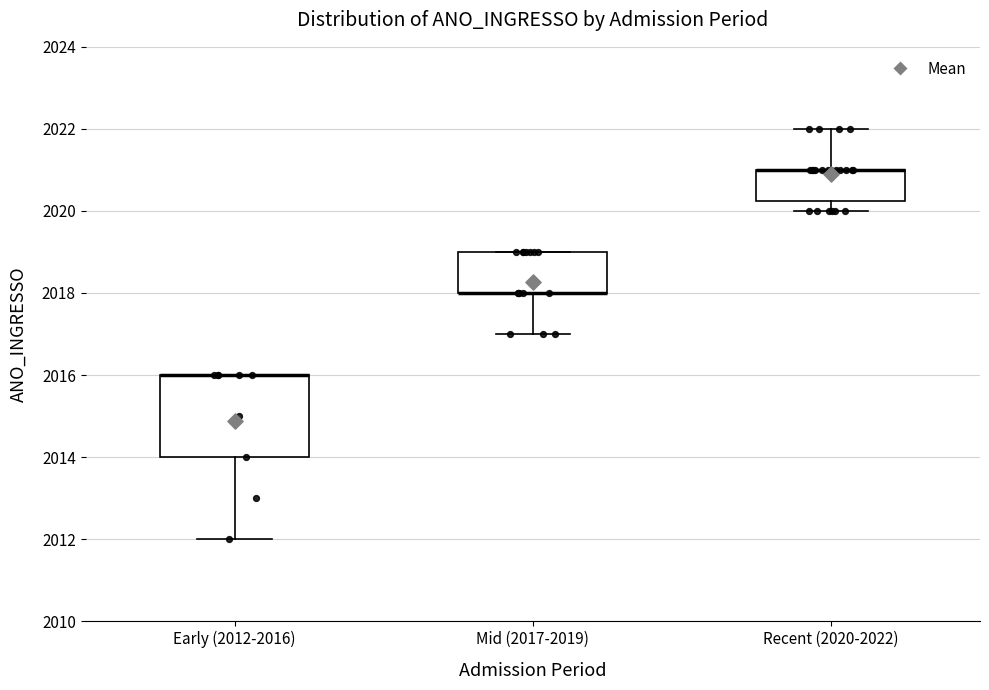

Reading left to right, transcribe this box plot: for each box, give where its median line is, the range the box spans, and where its two whiskers end, as read against the y-axis. The values are not printed on the chart, so give them approximately, as read against the axis.

Early (2012-2016): median 2016.0 (drawn on the box's upper edge), box 2014.0 to 2016.0, whiskers 2012.0 to 2016.0
Mid (2017-2019): median 2018.0 (drawn on the box's lower edge), box 2018.0 to 2019.0, whiskers 2017.0 to 2019.0
Recent (2020-2022): median 2021.0 (drawn on the box's upper edge), box 2020.2 to 2021.0, whiskers 2020.0 to 2022.0